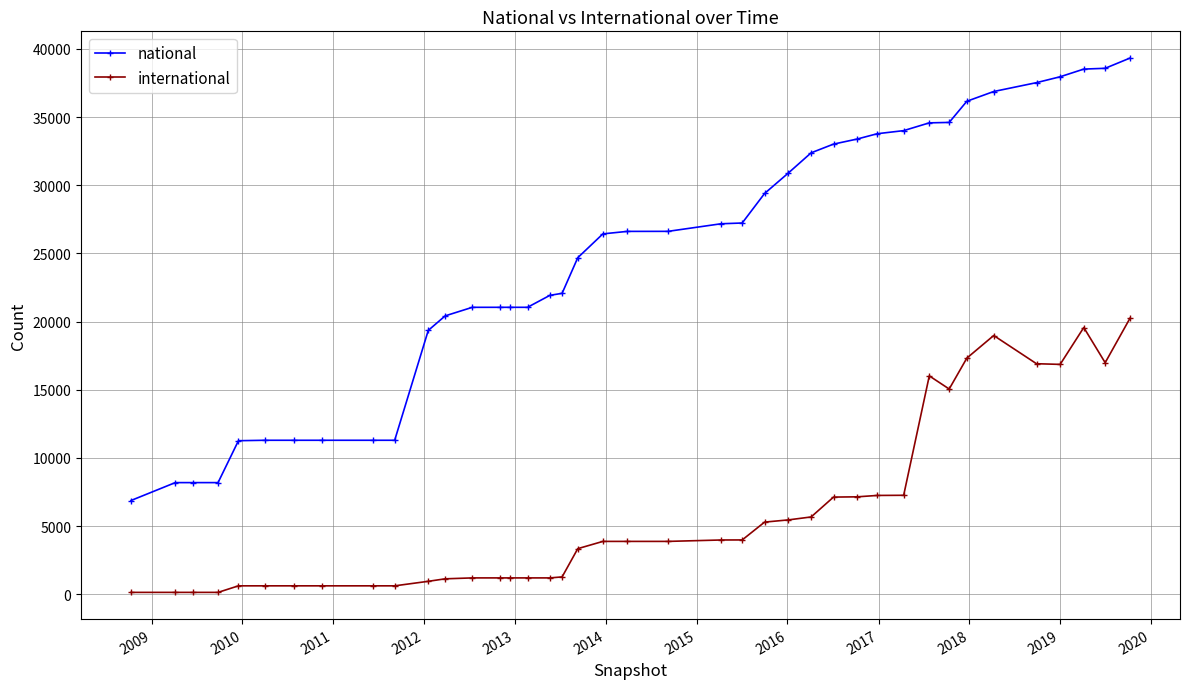

What are all the series names shown in the legend?

national, international